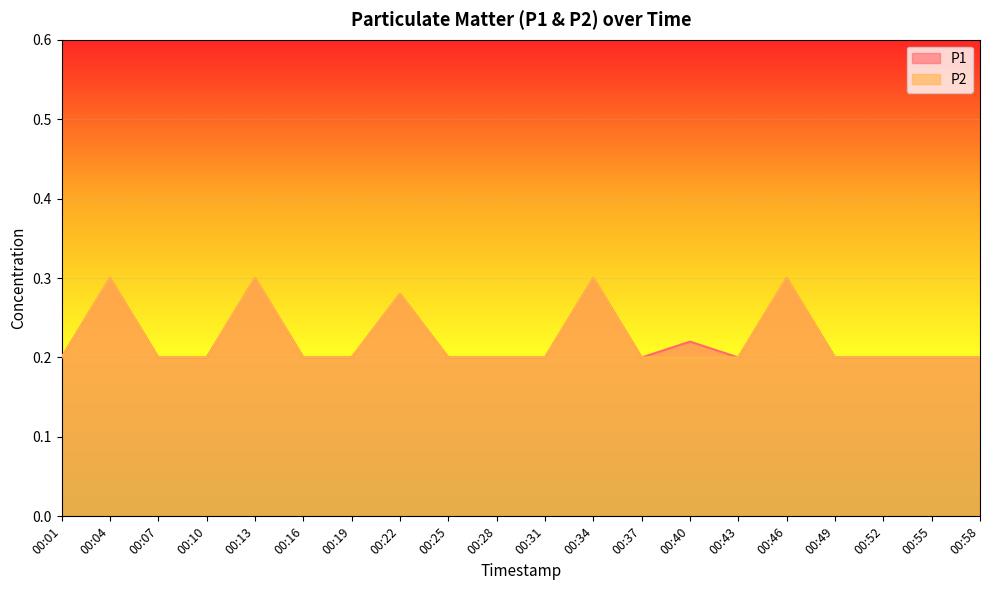

At which category is the sum across all series the highest?

00:04